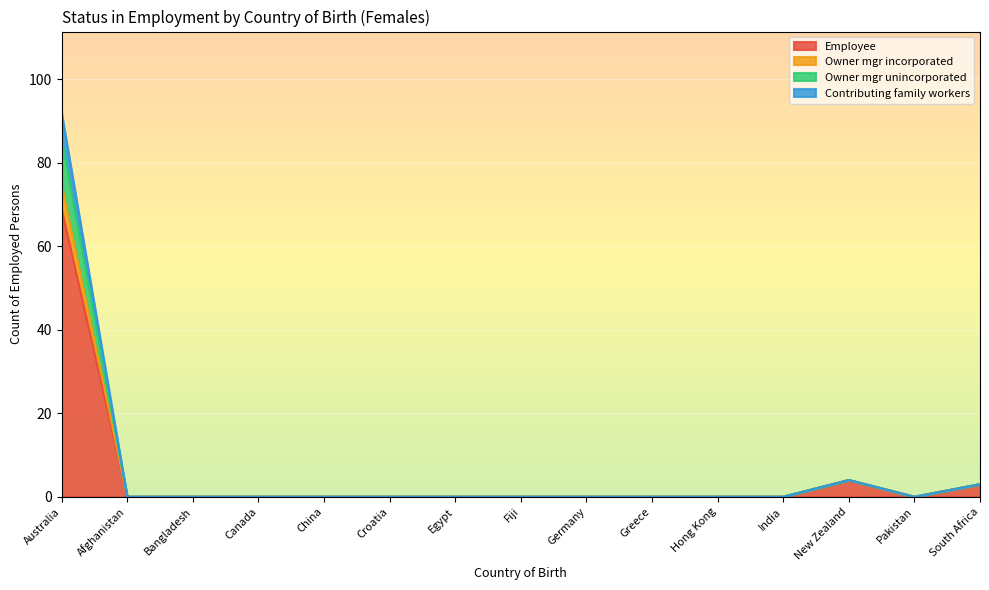

At how many categories does at least one series exceed 34?

1